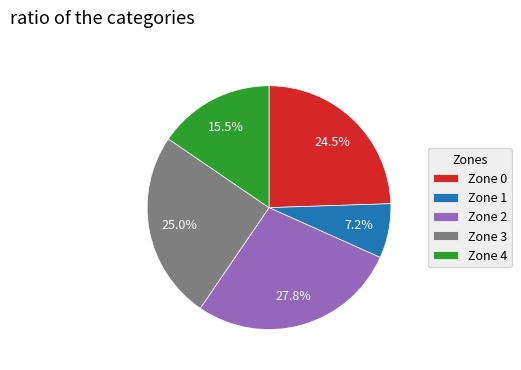

Which category has the biggest portion of the pie?

Zone 2